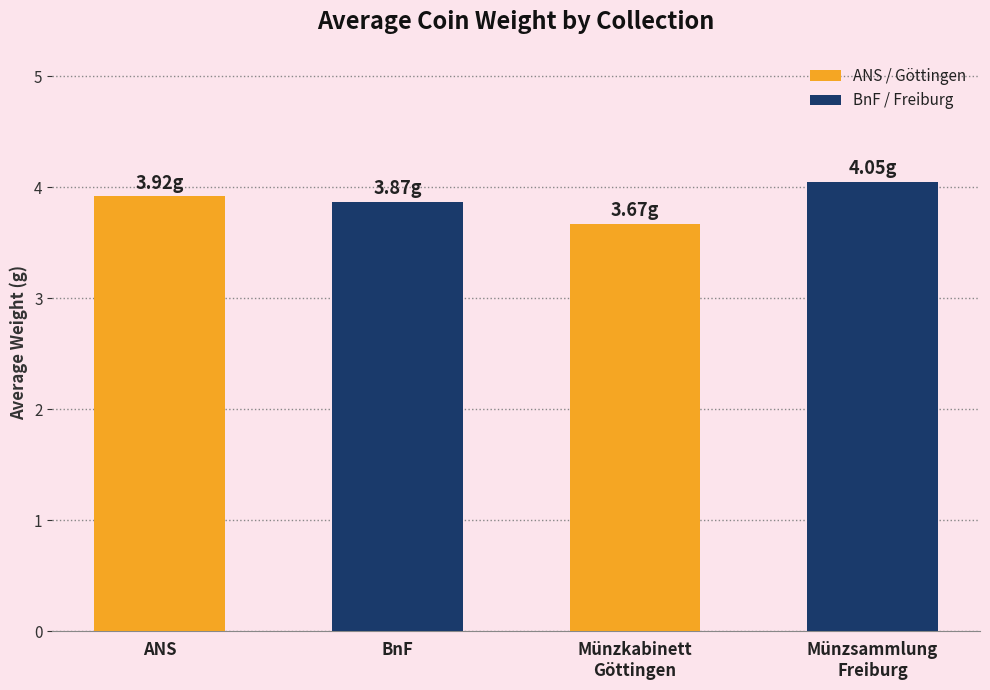

What is the average value?

3.9